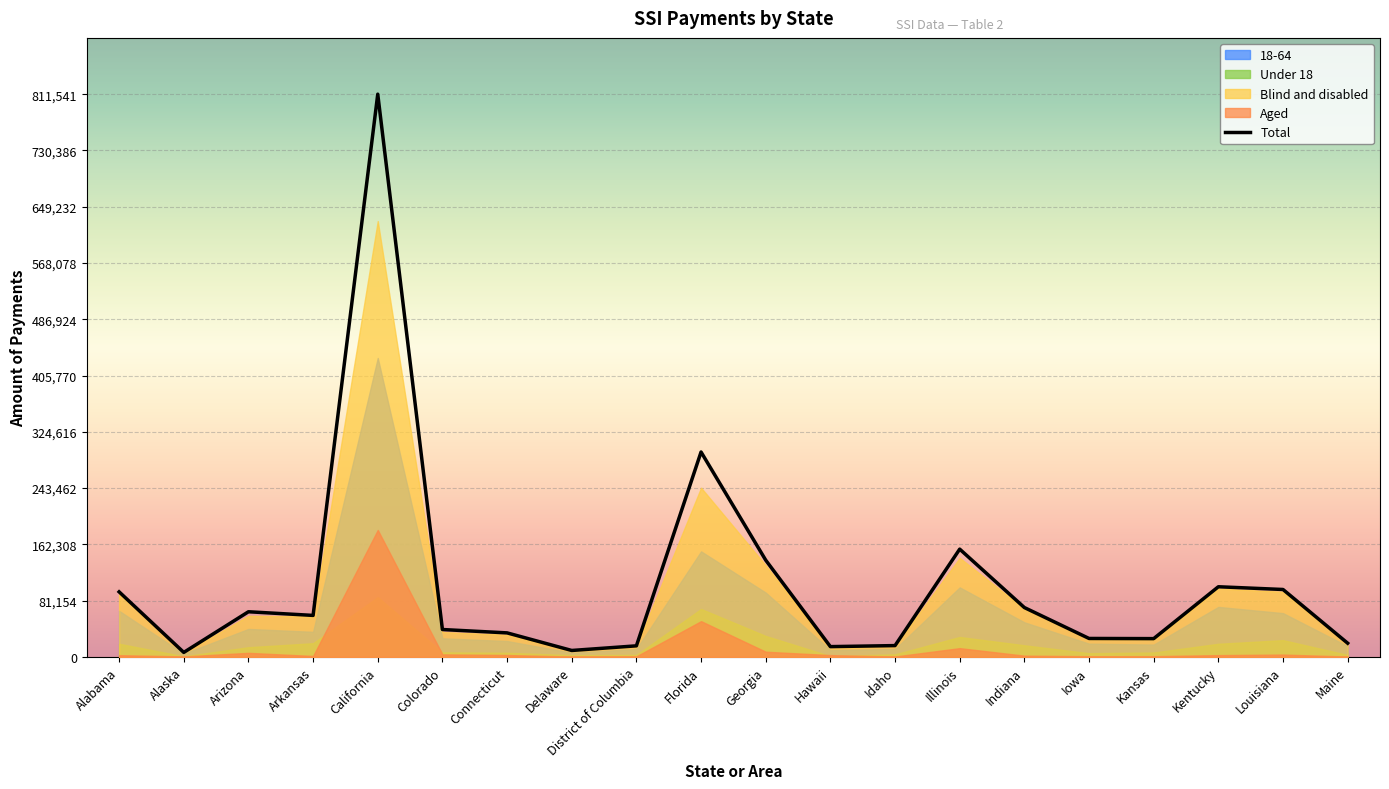

At which category does the data reach its first local valley?

Alaska